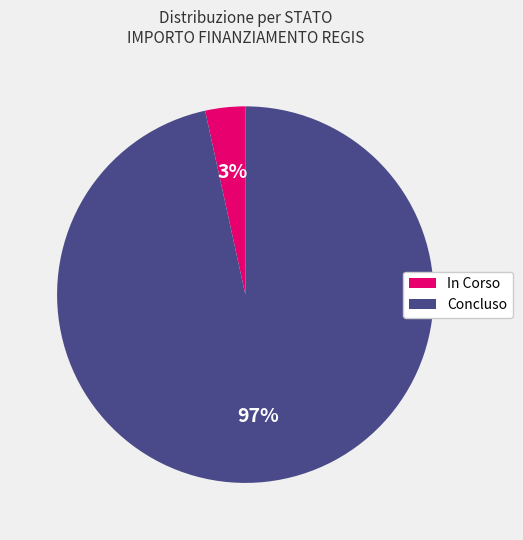

Which slice represents more than half of the pie?

Concluso